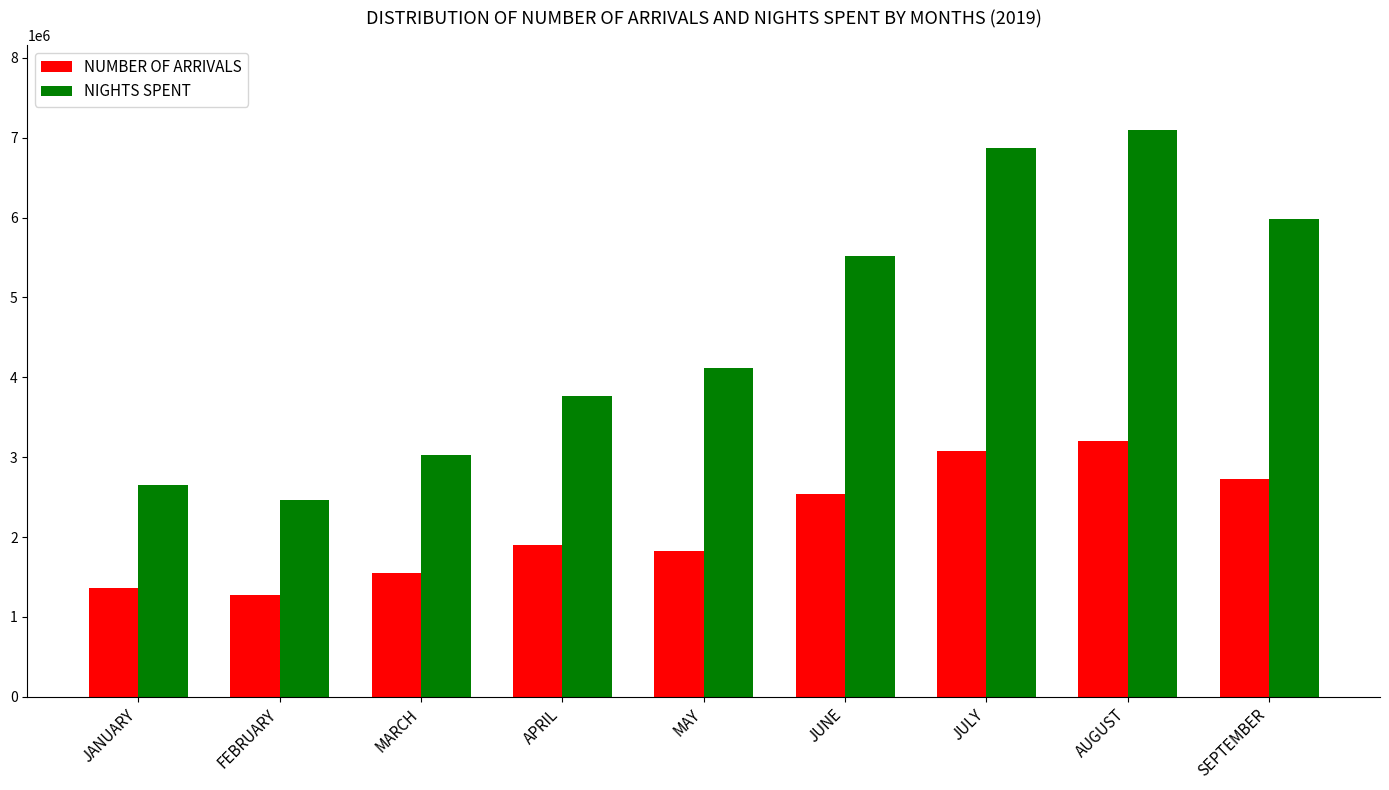

Reading left to right, what are all the values shown in this chart?

NUMBER OF ARRIVALS: 1363187	1273727	1552518	1898202	1826154	2537491	3073499	3201724	2721047
NIGHTS SPENT: 2649437	2462023	3024704	3772615	4117532	5513568	6866550	7097153	5980815